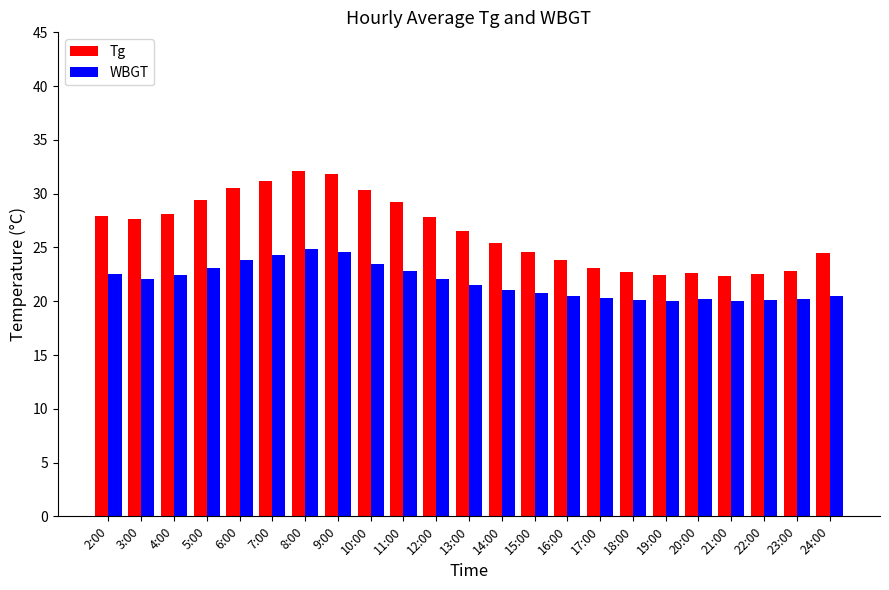

What is the minimum value shown in the chart?

20.0